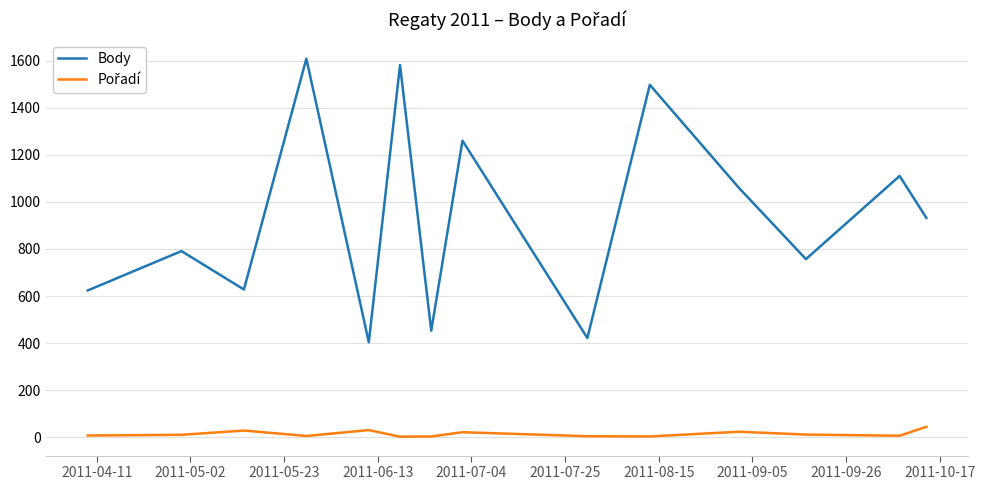

What is the greatest value displayed?

1608